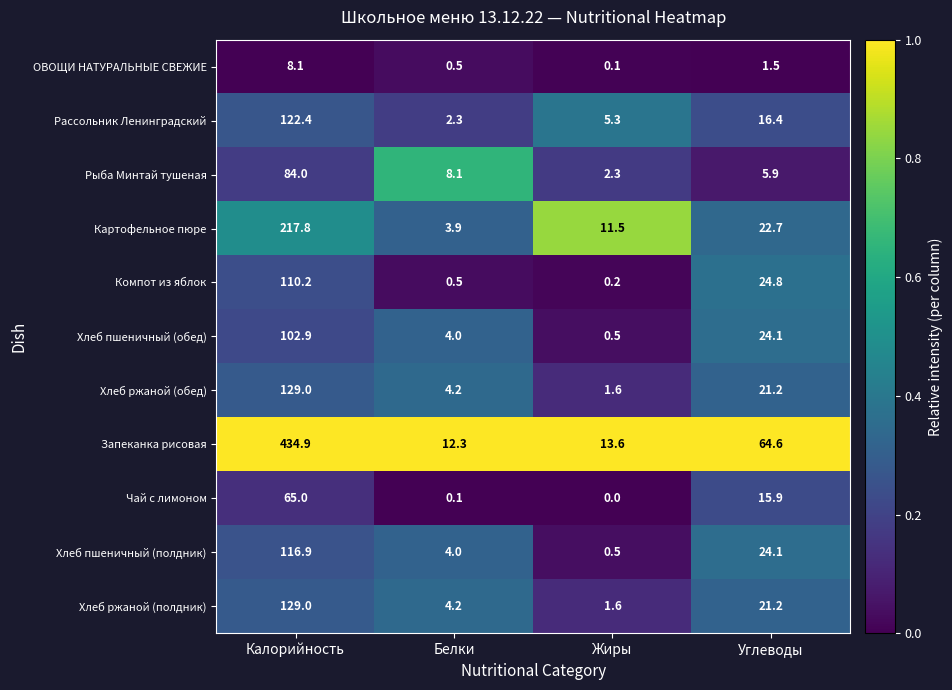

How many distinct data groups are displayed?

11